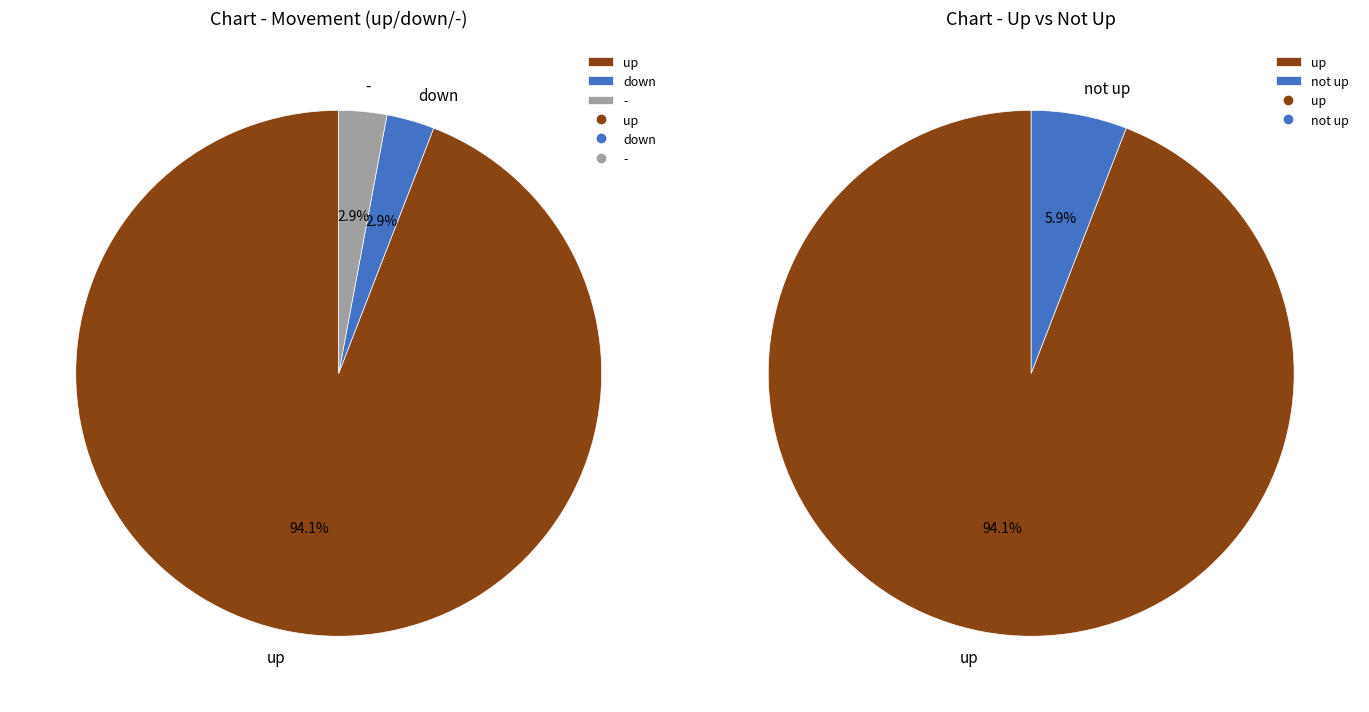

To the nearest percent, what percentage of the pie is down?

3%